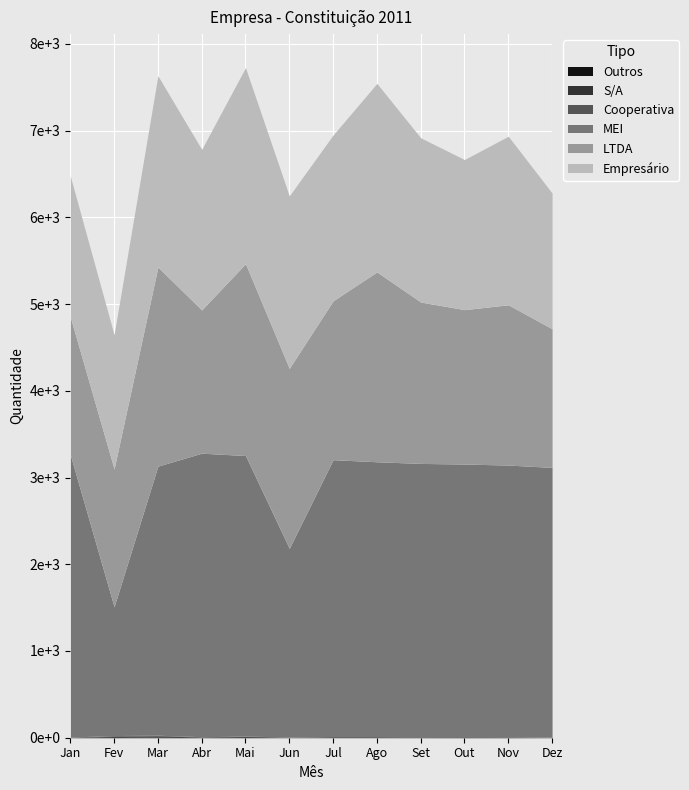

At Jan, list the series in order from smallest to largest.

Outros, S/A, Cooperativa, LTDA, Empresário, MEI